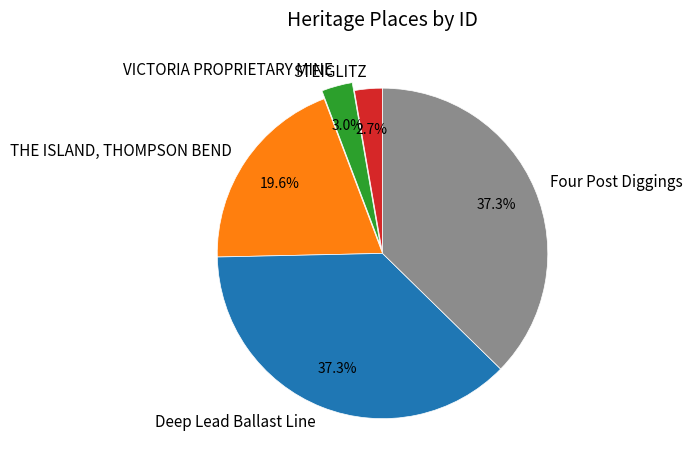

Is the sum of THE ISLAND, THOMPSON BEND and VICTORIA PROPRIETARY MINE greater than half?

No